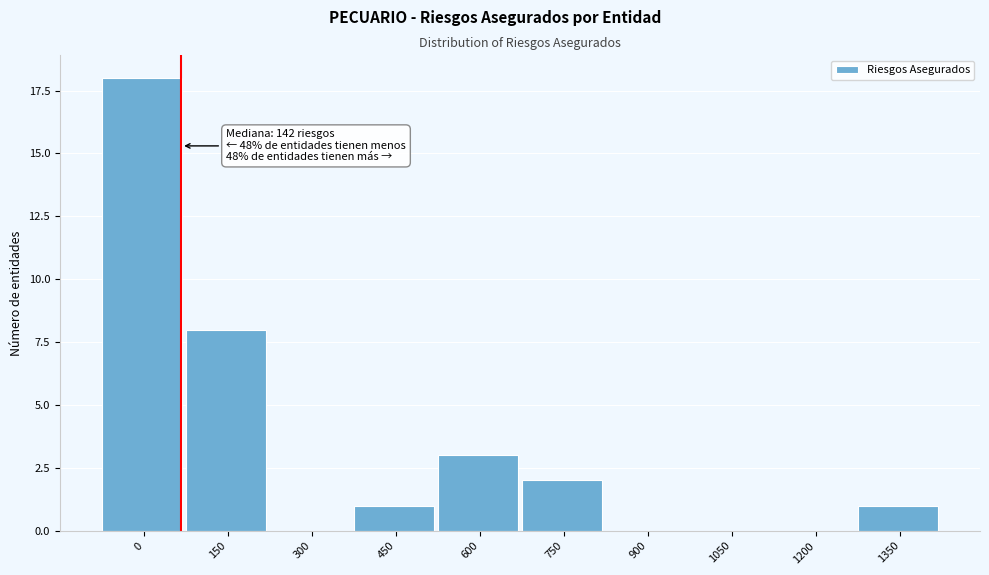

Reading left to right, what are all the values shown in this chart?

0=18	150=8	300=0	450=1	600=3	750=2	900=0	1050=0	1200=0	1350=1